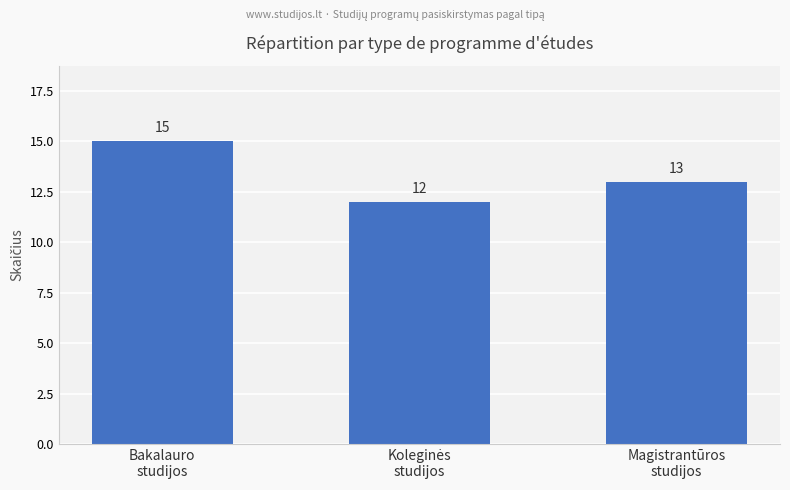

What is the value of the 3rd bar from the left?

13